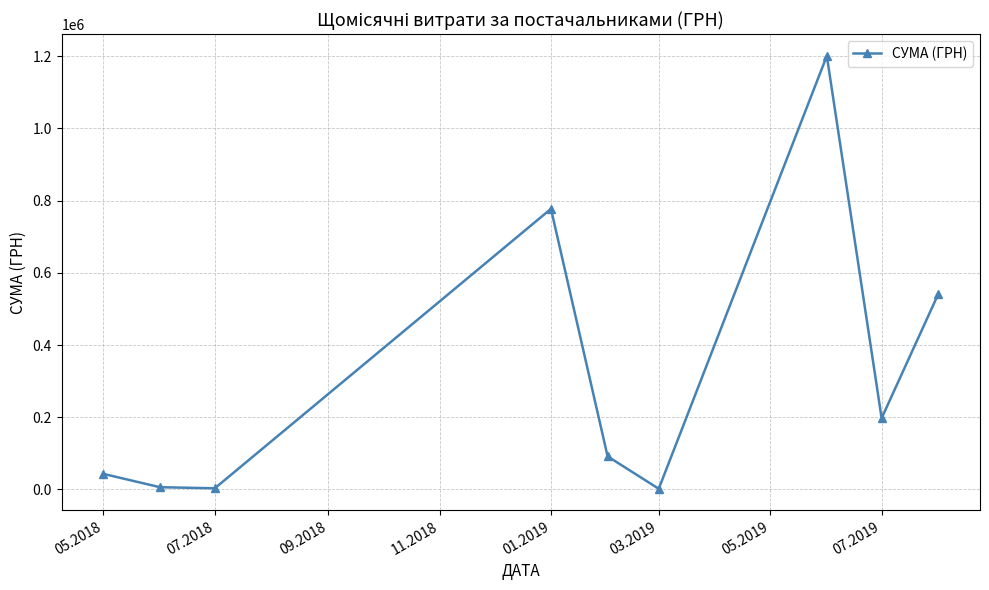

What is the difference between the maximum and second lowest values?

1197802.7